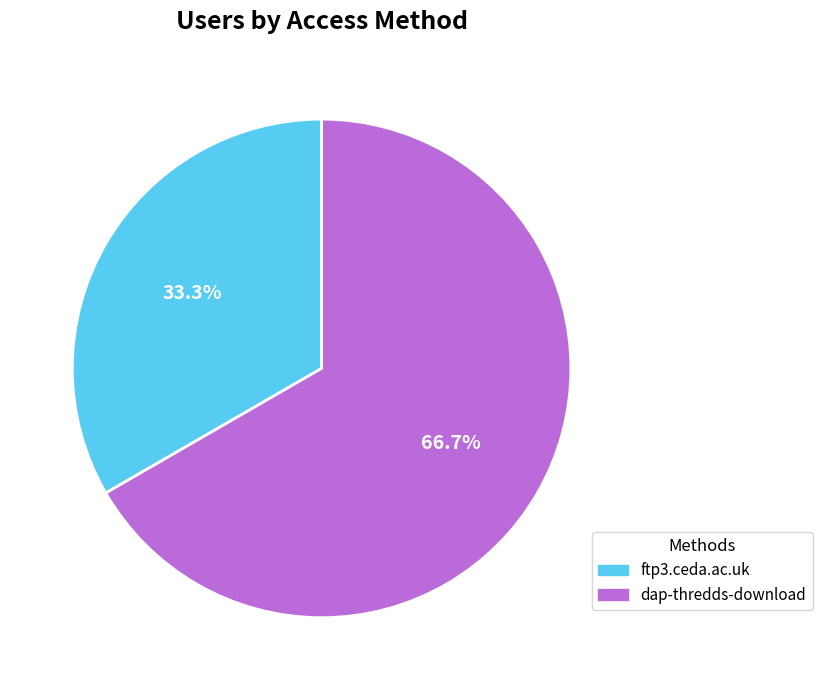

Which category has the smallest portion of the pie?

ftp3.ceda.ac.uk